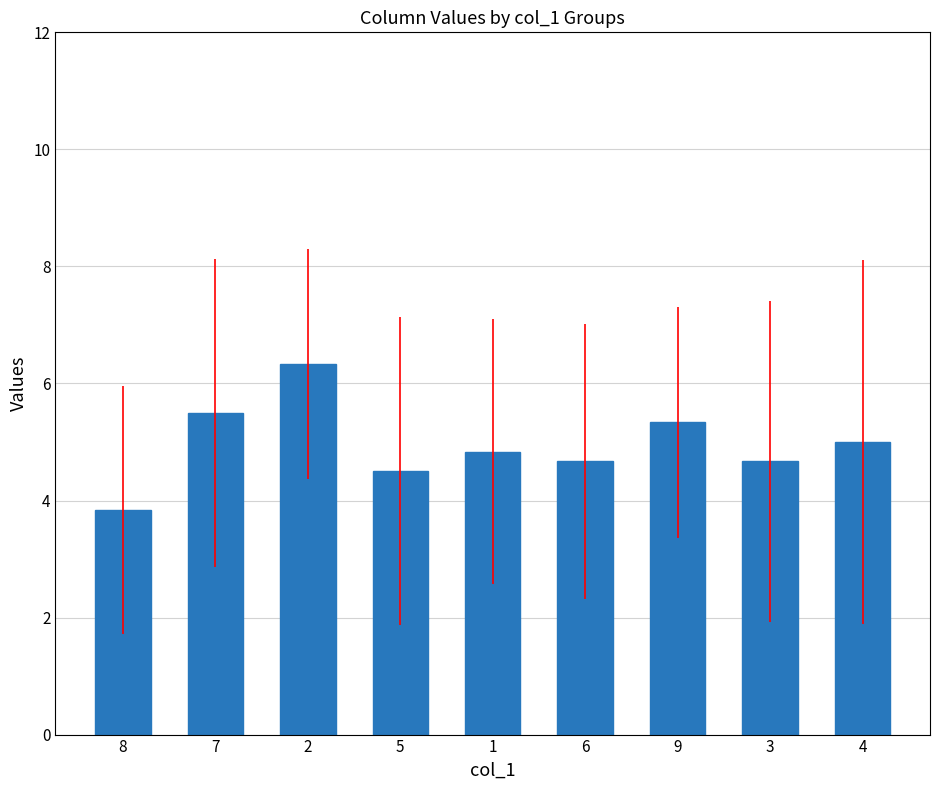

What is the smallest value displayed?

3.8